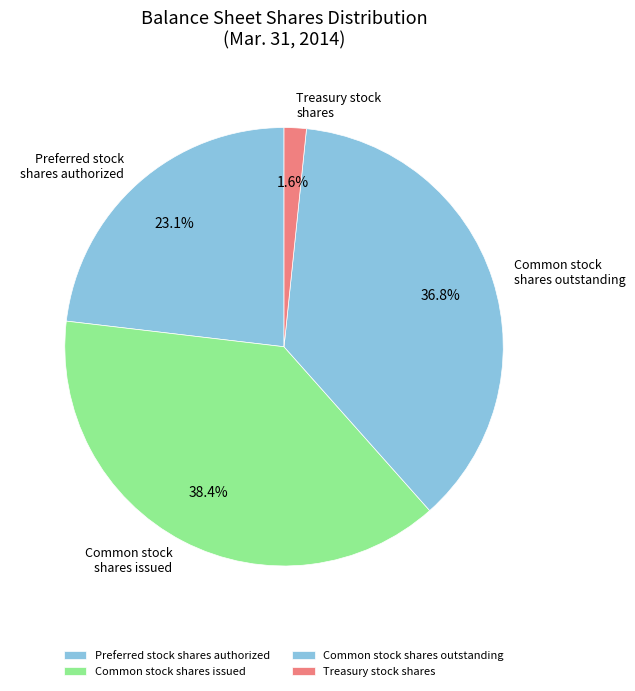

Between Common stock shares outstanding and Treasury stock shares, which is larger?

Common stock shares outstanding